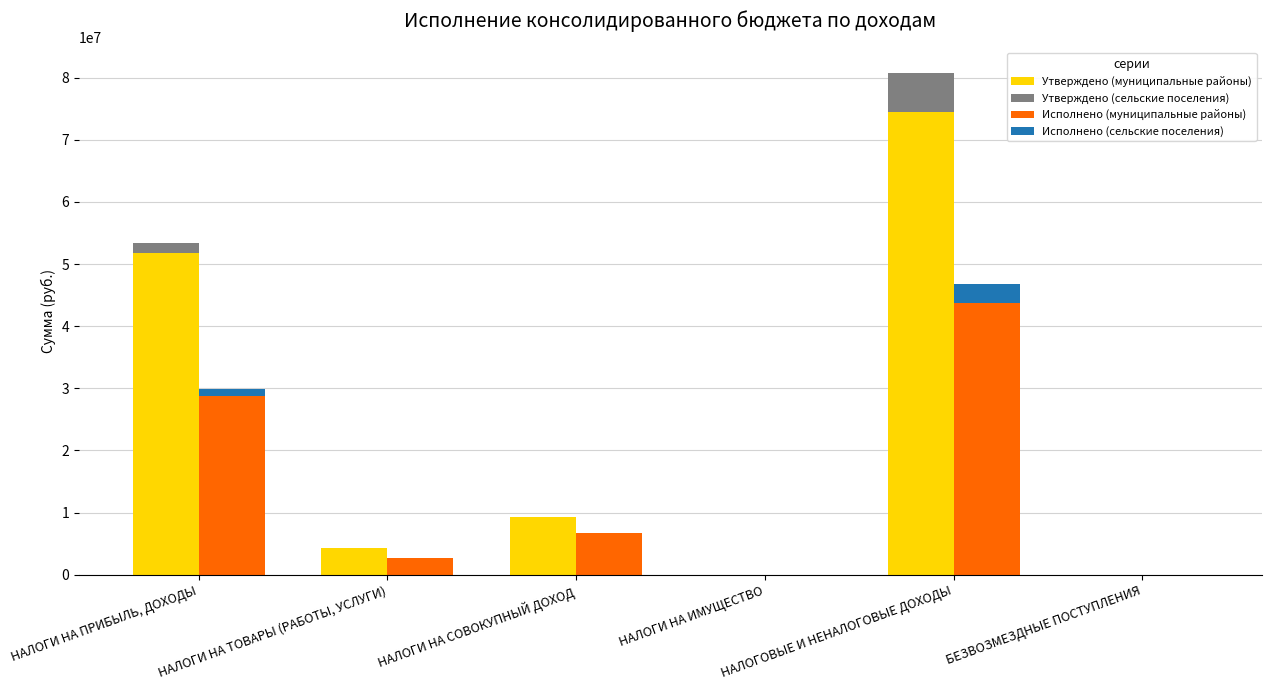

Is it true that Утверждено (муниципальные районы) equals 5750578.2 at НАЛОГИ НА СОВОКУПНЫЙ ДОХОД?

False